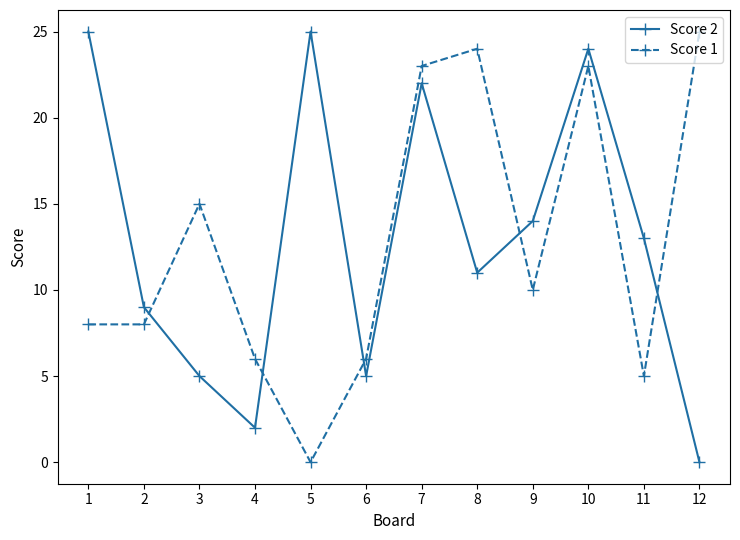

True or false: Score 1 and Score 2 cross at least once.

True